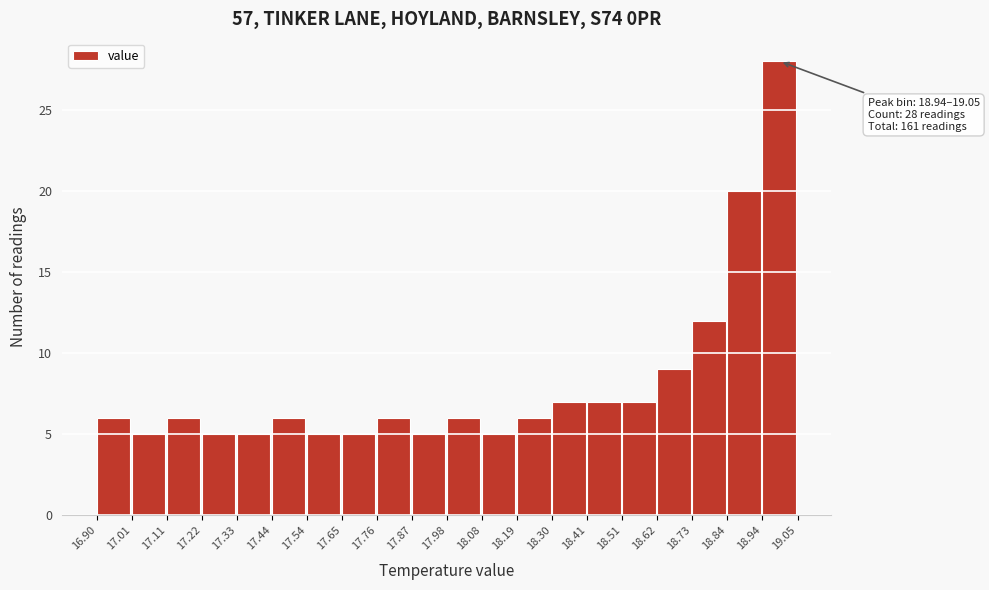

Over which range of the x-axis is the bar tallest?

18.94 to 19.05